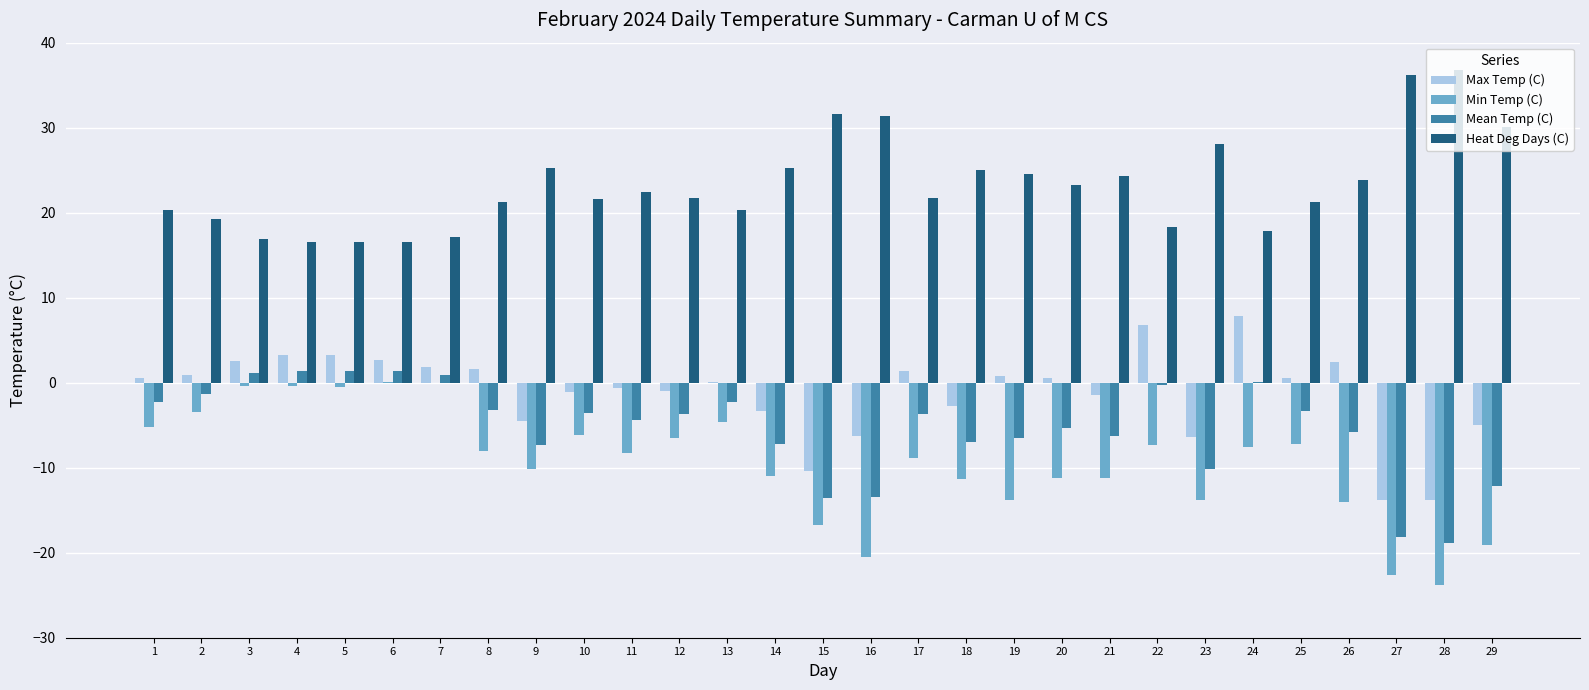

What is the sum of all Min Temp (C) values?

-273.5